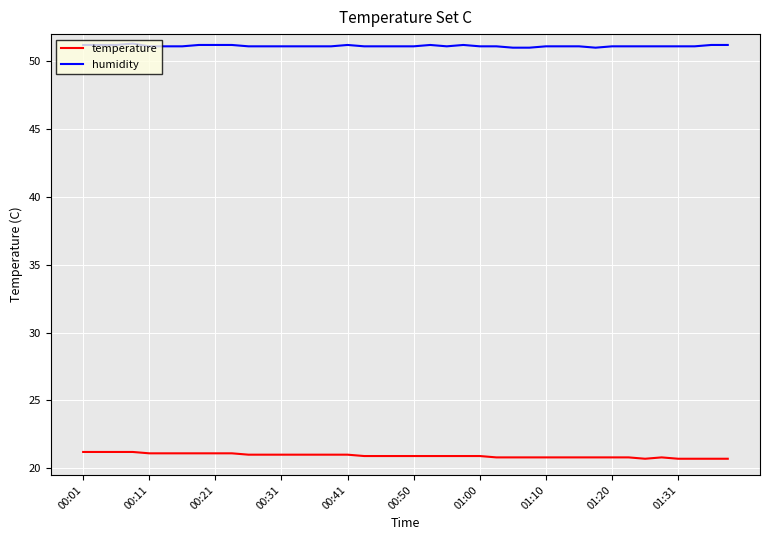

What is the maximum value shown in the chart?

51.3